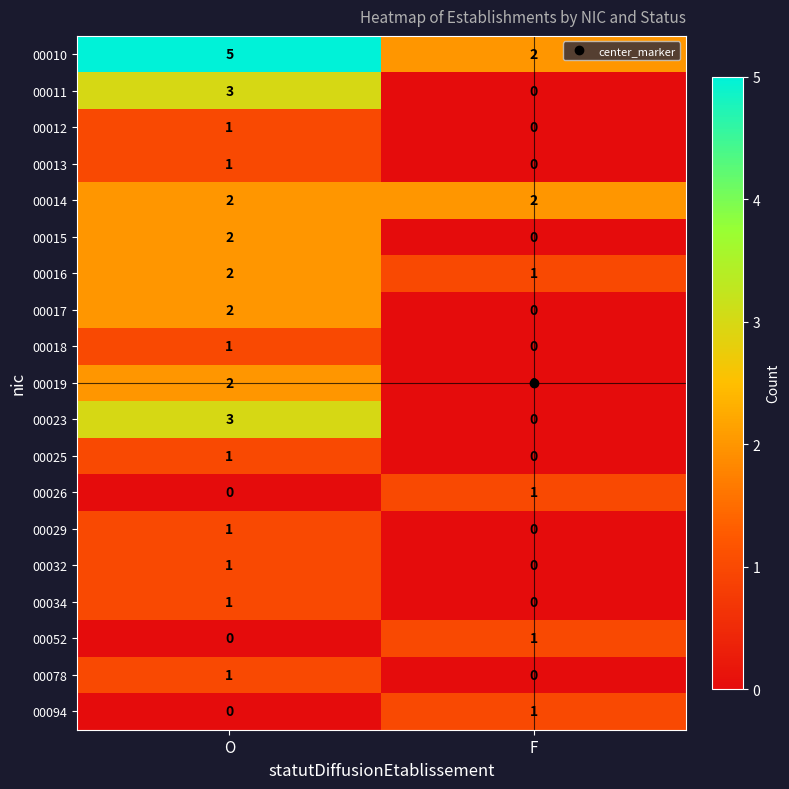

Is the value of 00019 at O greater than the value of 00012 at O?

Yes